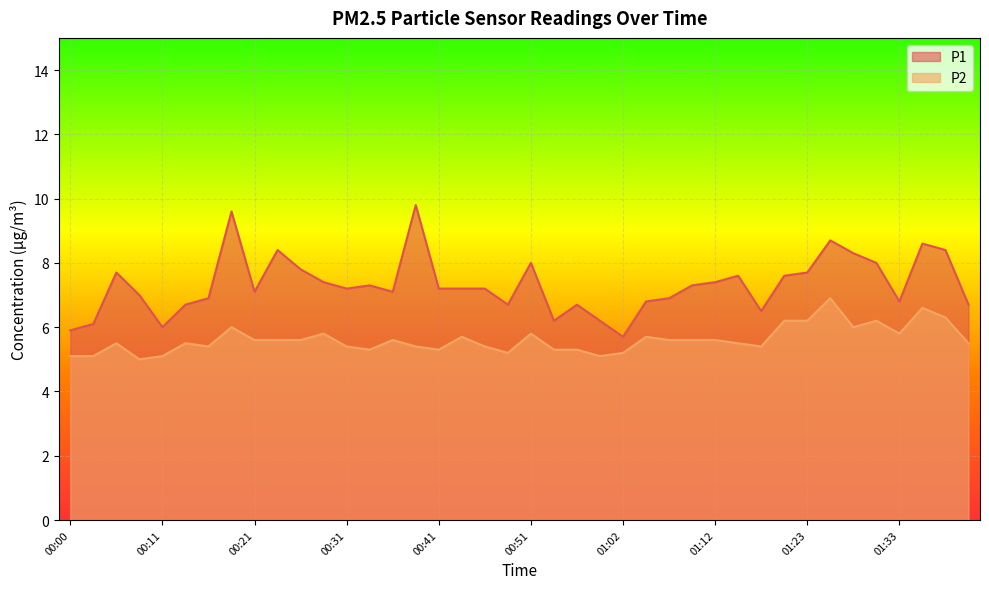

What is the label of the 29th point from the right?

00:29